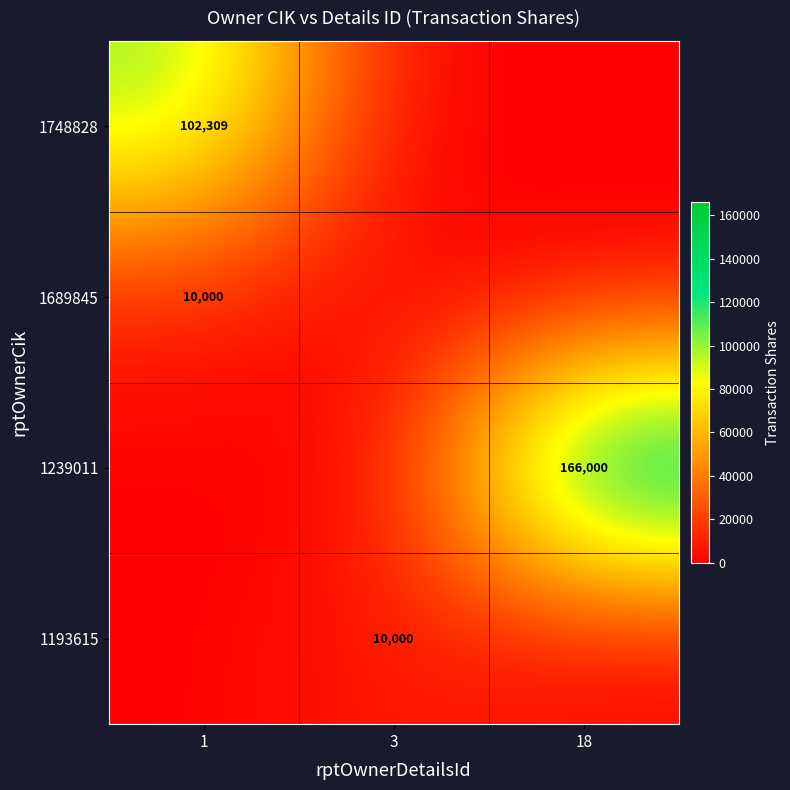

The value of 1689845 at 1 is 3246. True or false?

False